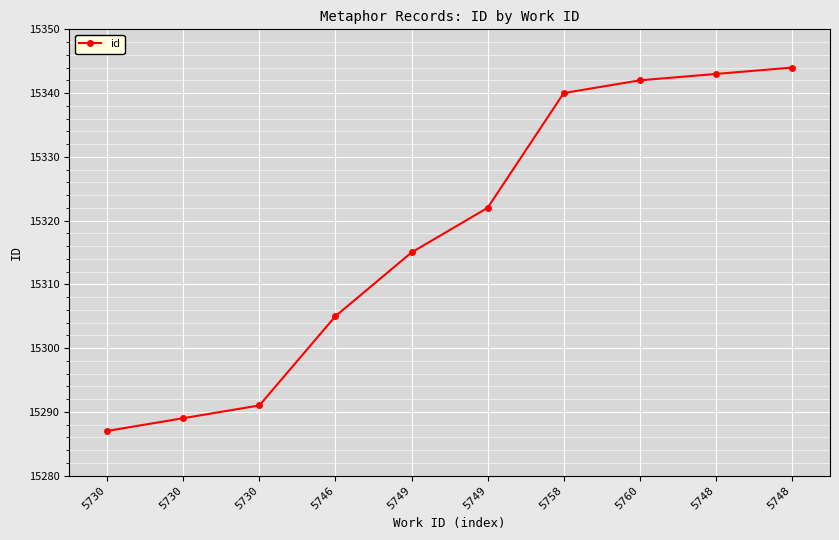

At which label is the value closest to 15315?

5749